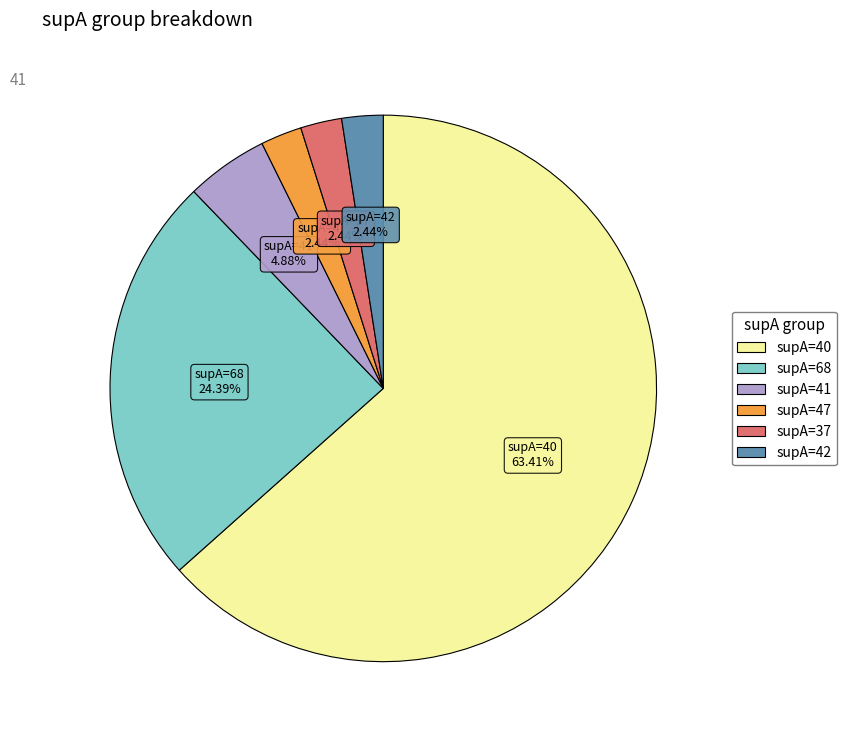

Does any single category account for the majority?

Yes